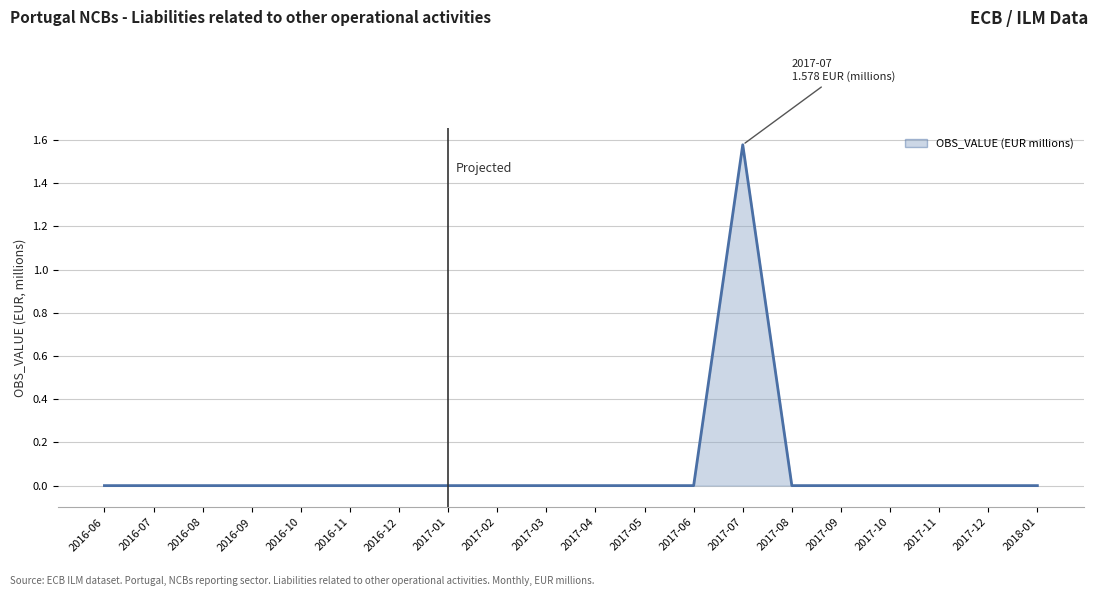

At which category does the chart reach its peak across all series?

2017-07